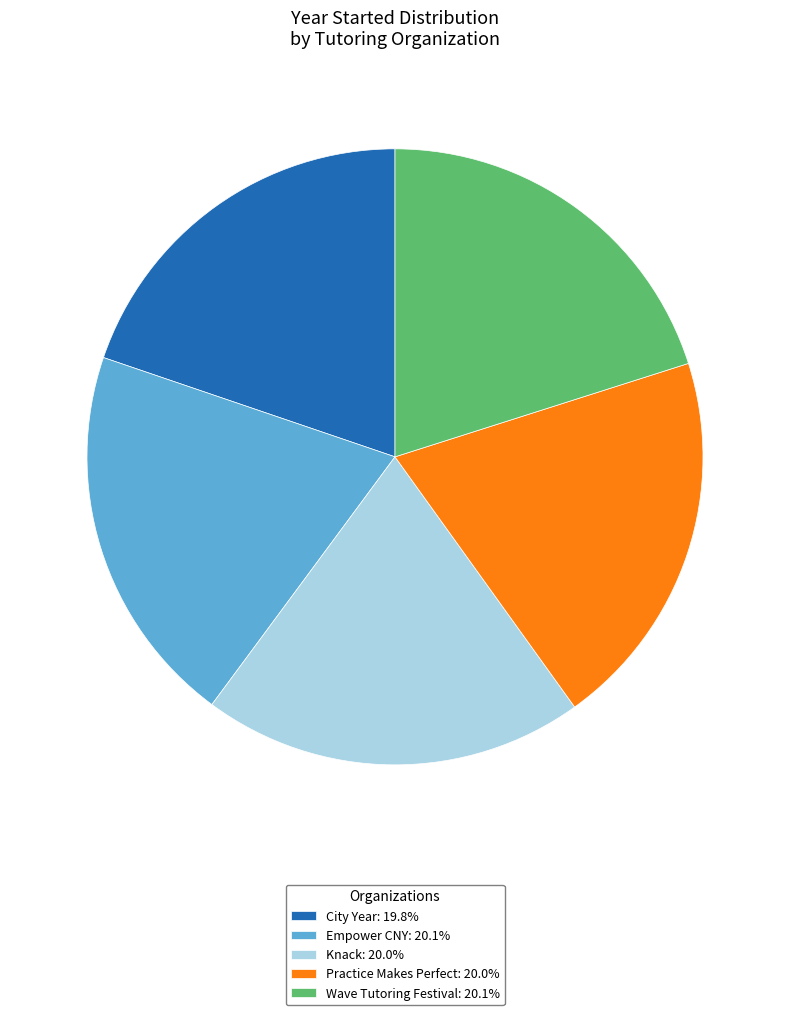

Is the sum of Wave Tutoring Festival: 20.1% and Knack: 20.0% greater than half?

No